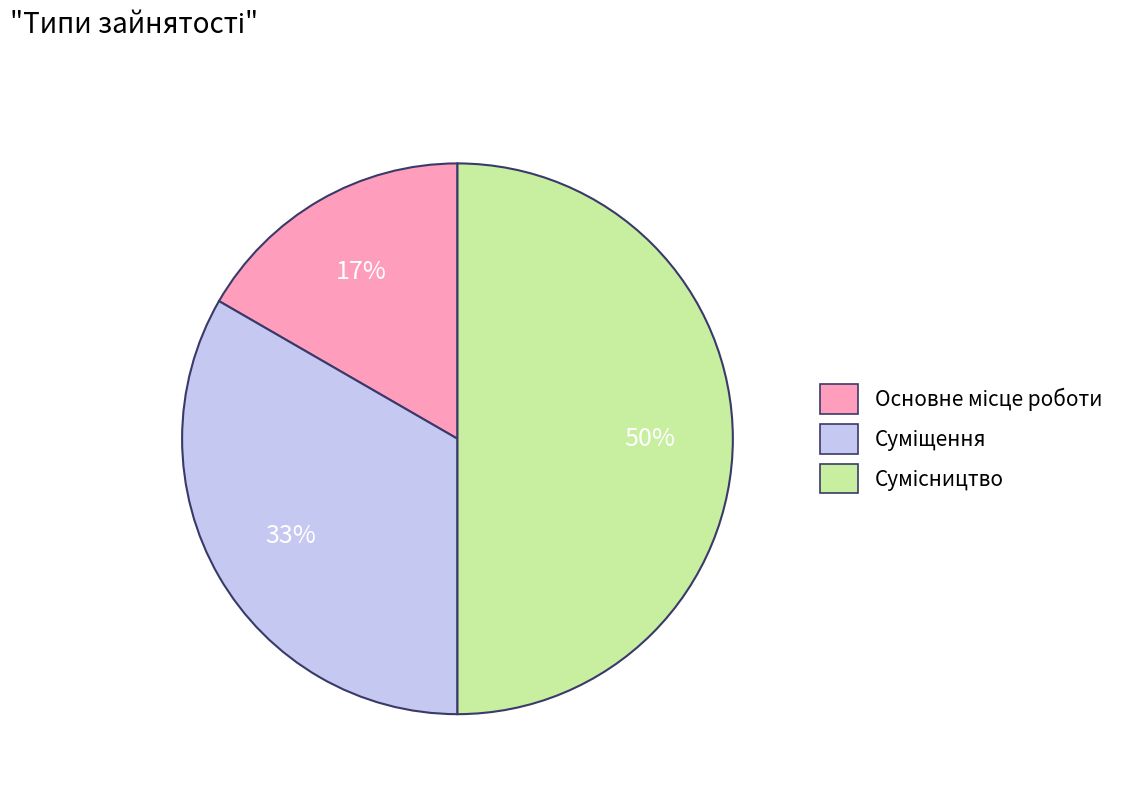

To the nearest percent, what is the average slice percentage?

33%